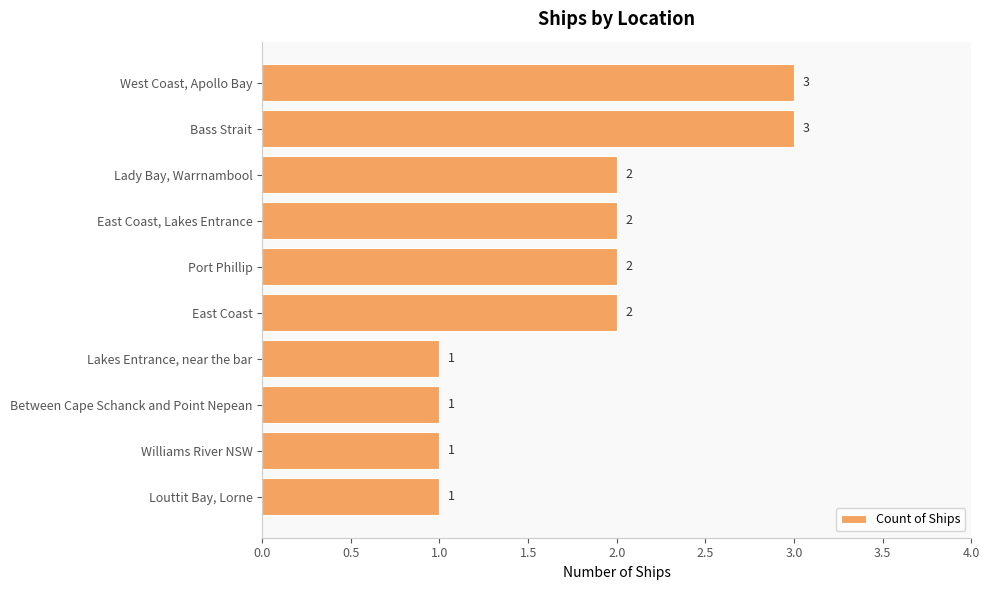

Reading top to bottom, what are all the values shown in this chart?

3	3	2	2	2	2	1	1	1	1